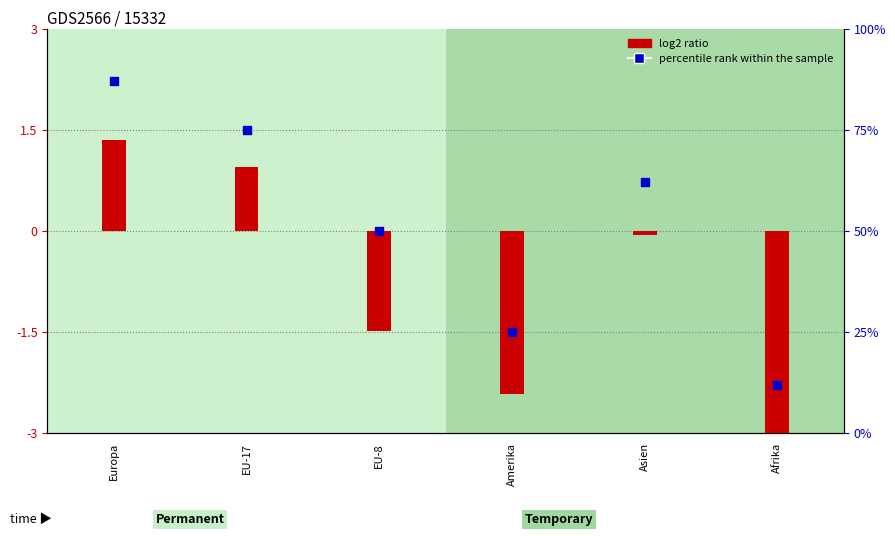

What are all the series names shown in the legend?

log2 ratio, percentile rank within the sample